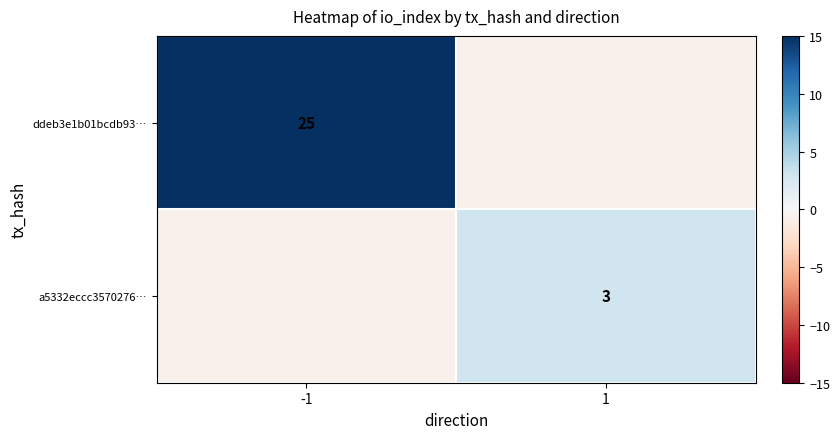

The value of a5332eccc3570276… at 1 is 3. True or false?

True